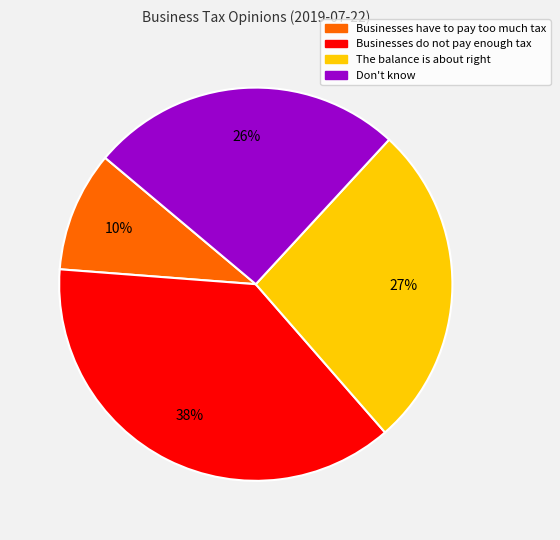

What is the largest slice in the pie chart?

Businesses do not pay enough tax